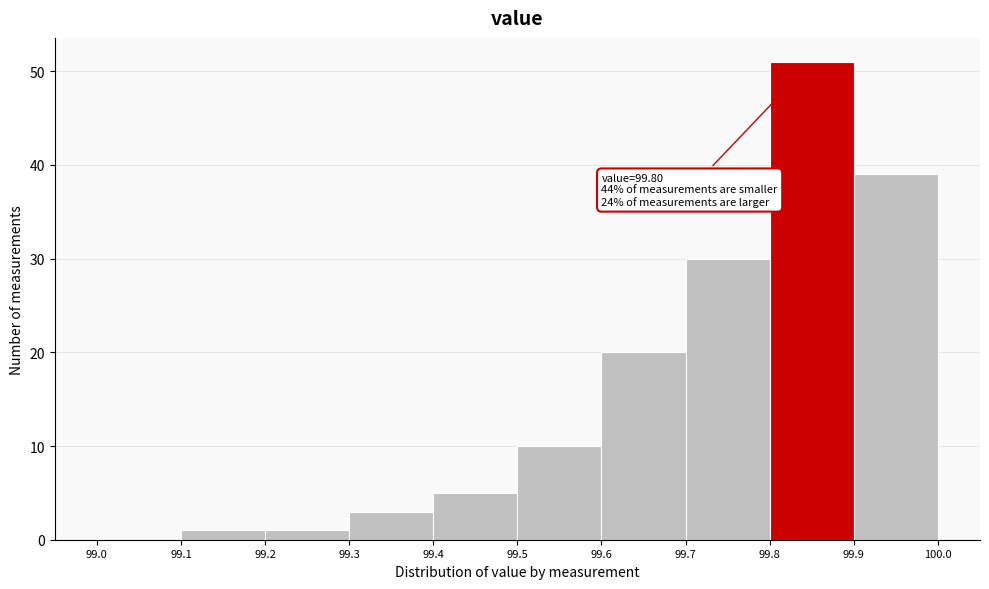

Which range on the x-axis has the tallest bar?

99.8 to 99.9